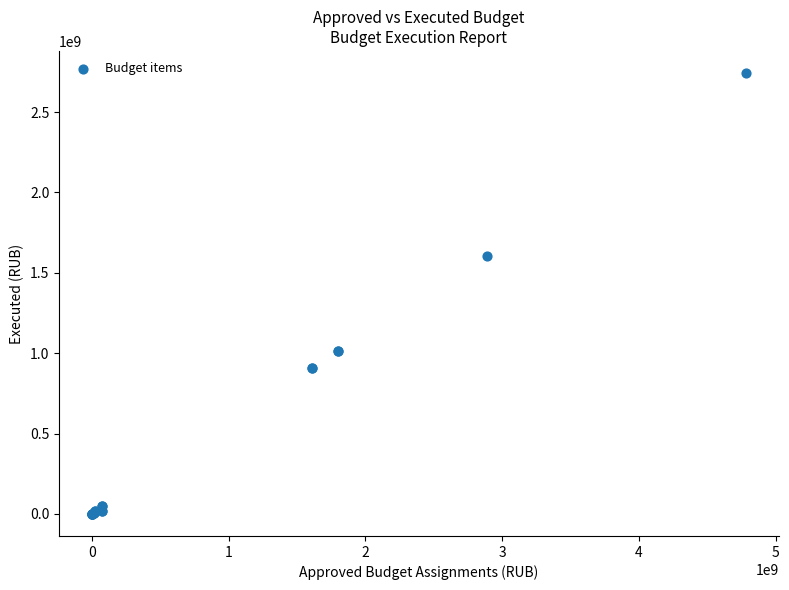

What Y value in the scatter plot is closest to 1371480701?

1604870181.1